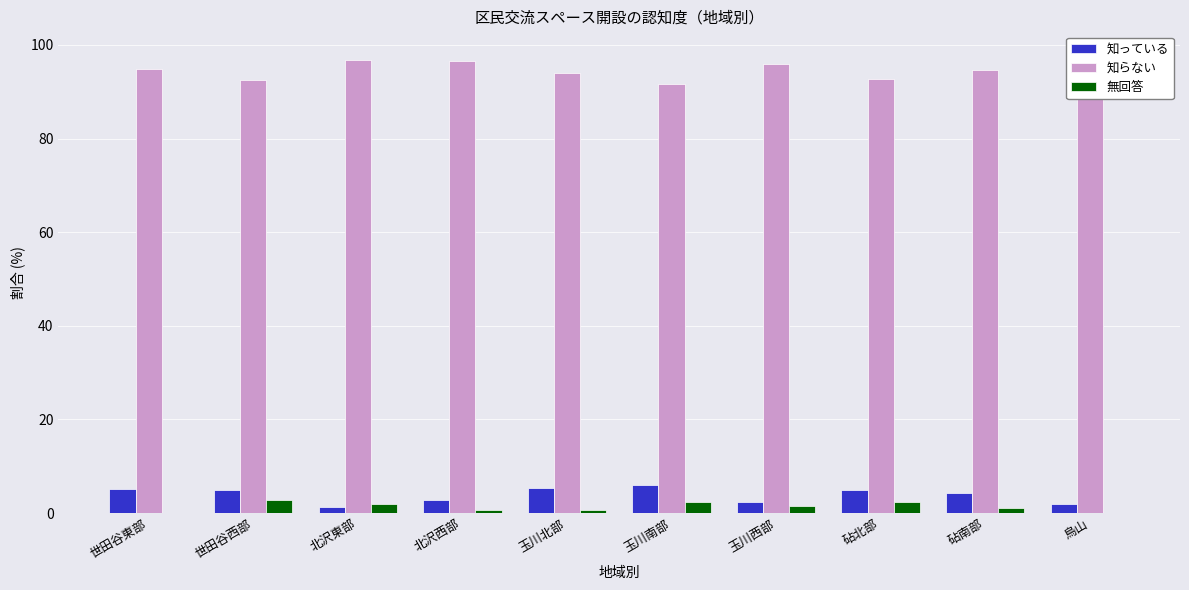

What is the sum of the 知っている values at 世田谷東部 and 玉川西部?

7.5